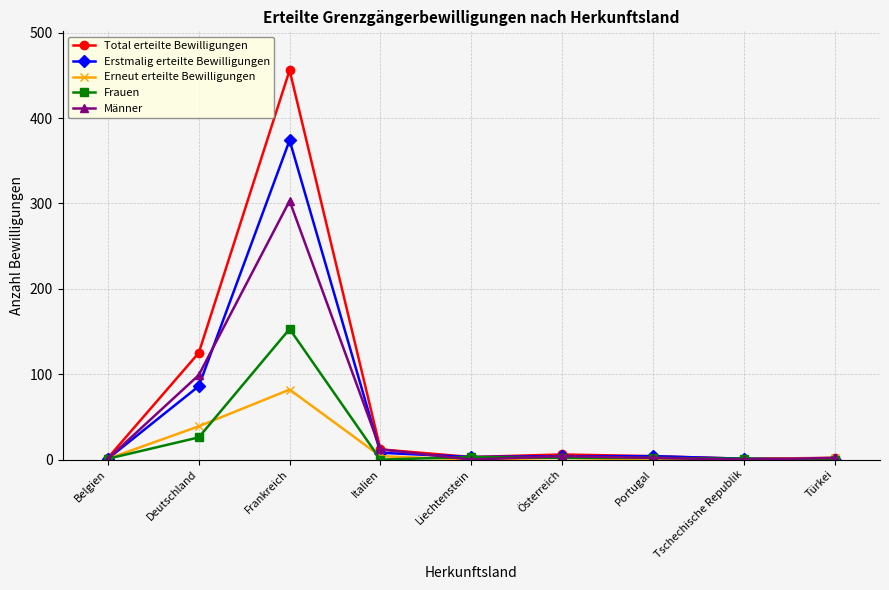

What is the label of the 3rd point from the right?

Portugal